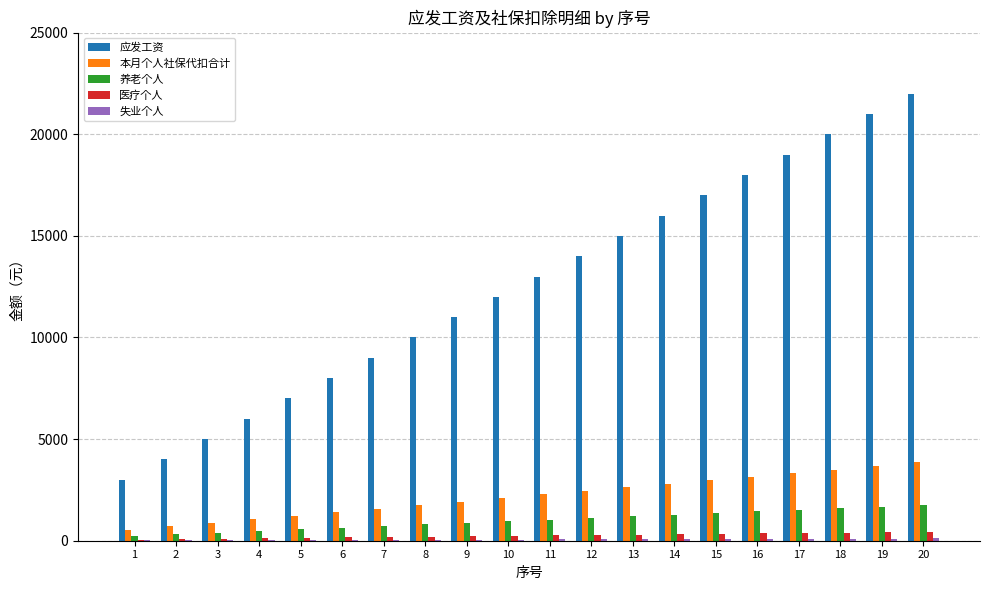

Which series changed the most between 1 and 4?

应发工资